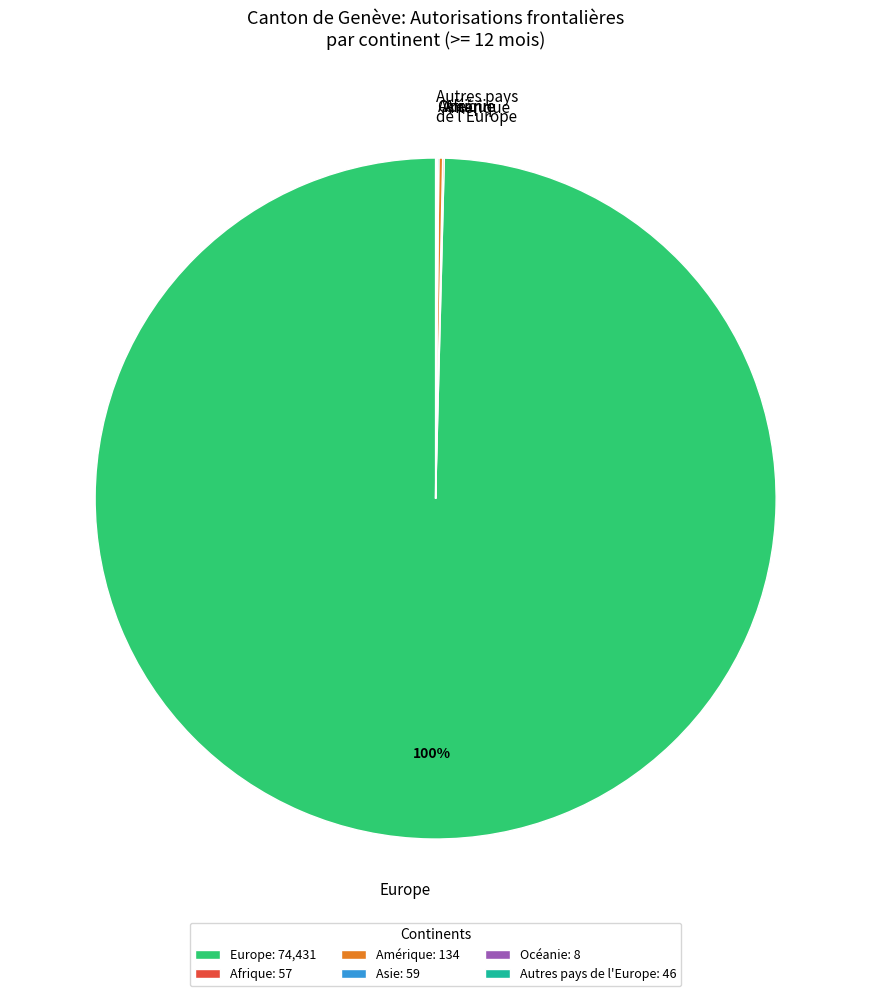

To the nearest percent, what portion does Europe represent?

100%